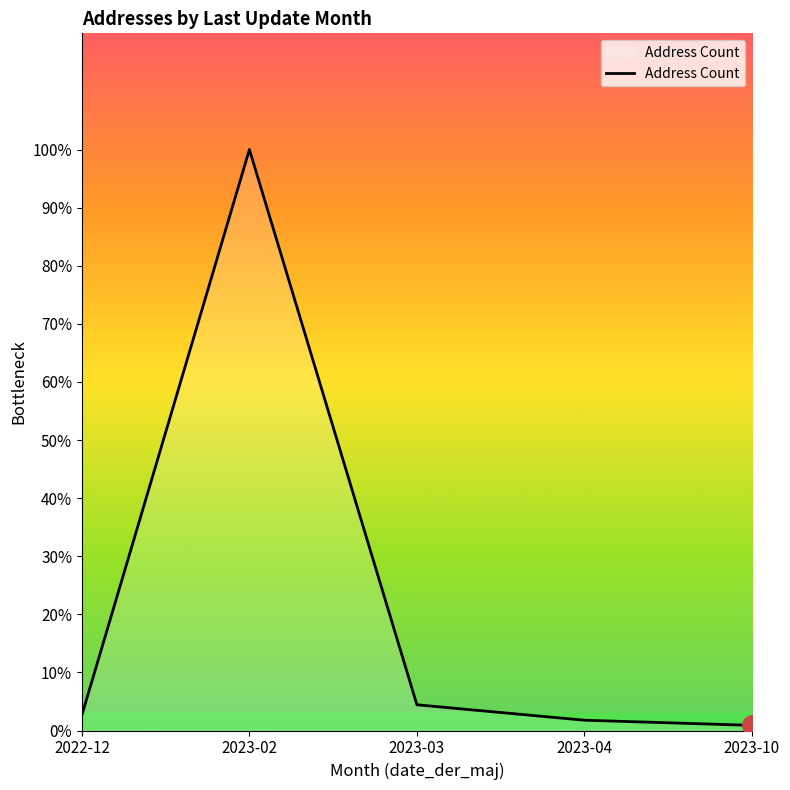

Does the chart display data point markers on the line(s)?

No